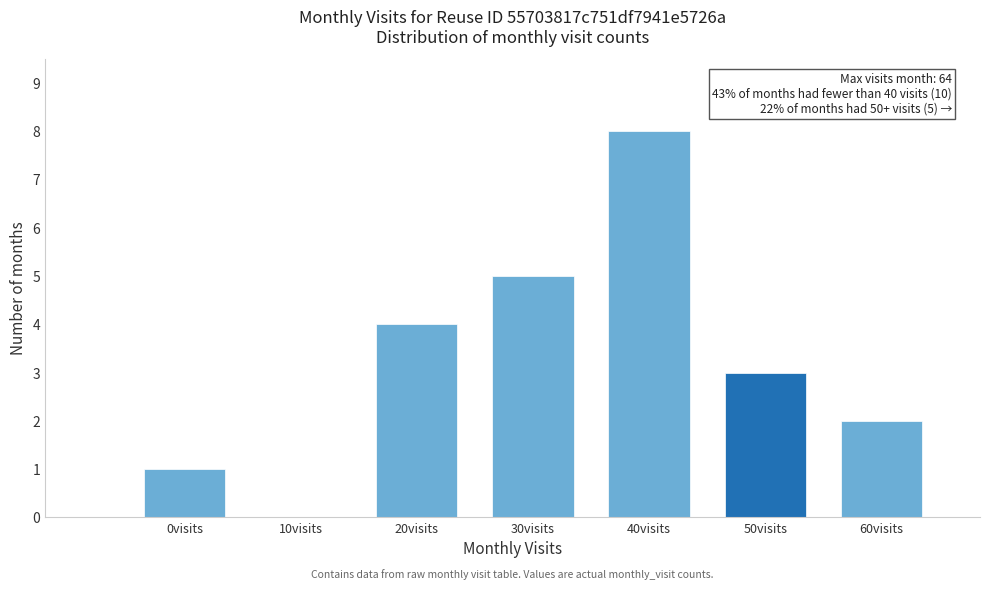

Reading left to right, list all the values displayed in this chart.

0visits=1	10visits=0	20visits=4	30visits=5	40visits=8	50visits=3	60visits=2